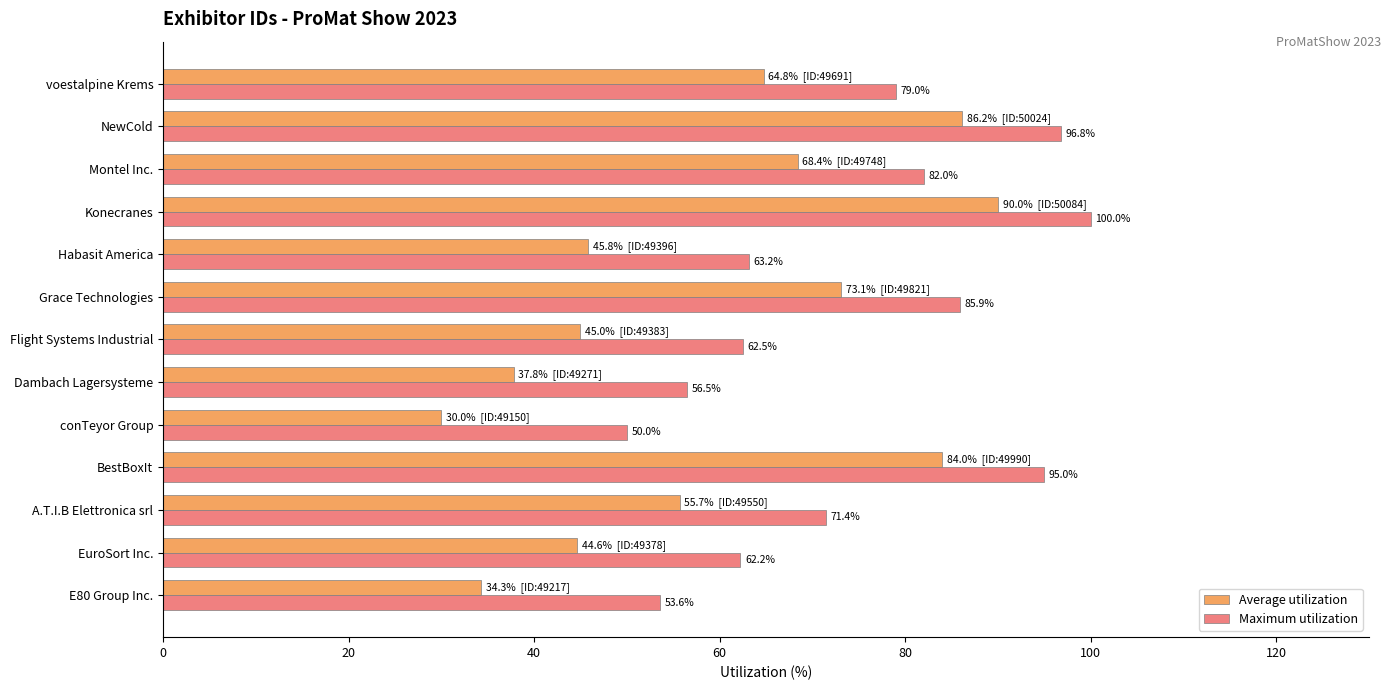

What is the difference between the maximum and minimum values in the Average utilization series?

60.0